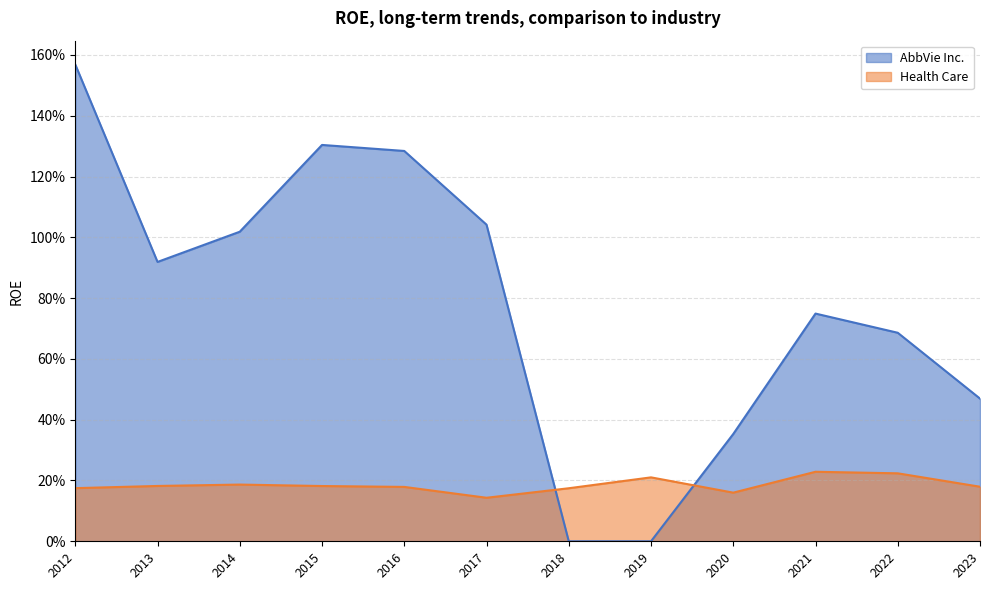

Which has a higher value, 2020 or 2021?

2021